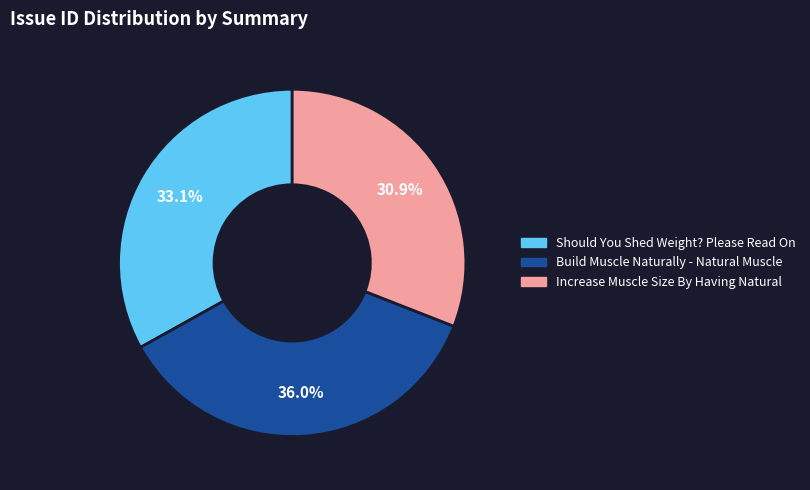

The Build Muscle Naturally - Natural Muscle slice represents 36% of the pie. True or false?

True